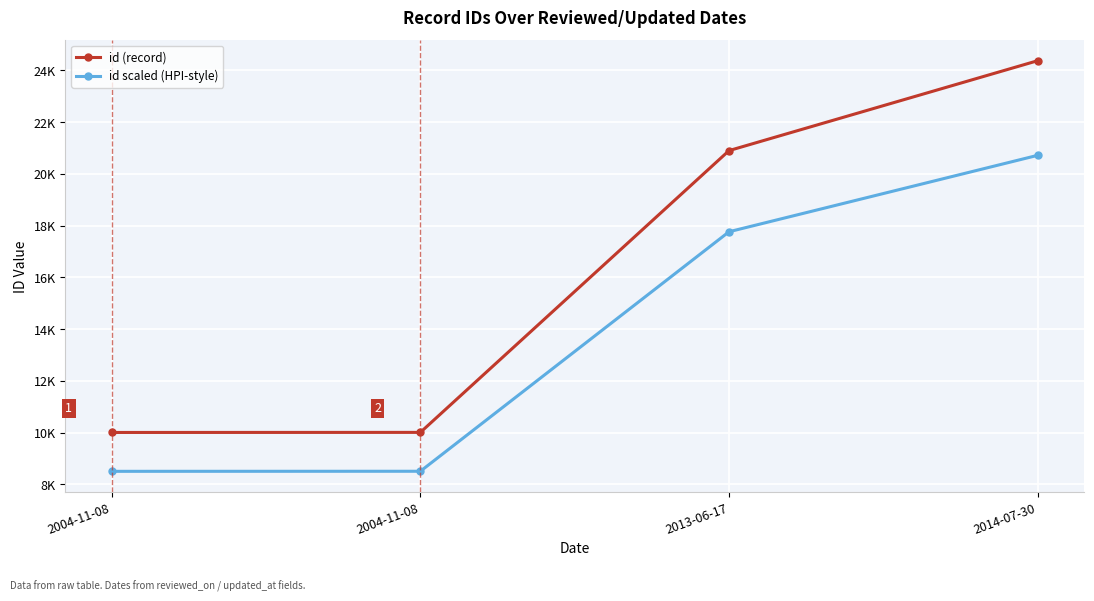

Reading left to right, list all the values displayed in this chart.

id (record): 10009.0	10012.0	20898.0	24371.0
id scaled (HPI-style): 8507.6	8510.2	17763.3	20715.3